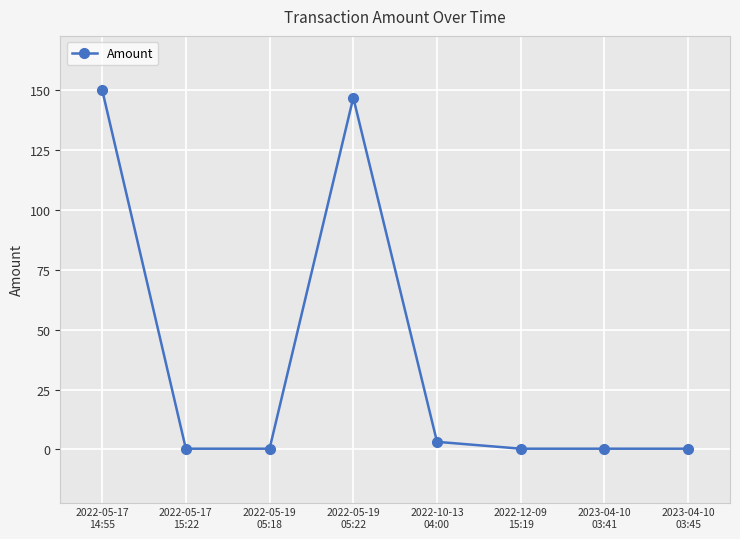

Reading right to left, list all the values displayed in this chart.

0.3	0.3	0.3	3.2	147.0	0.3	0.3	150.3